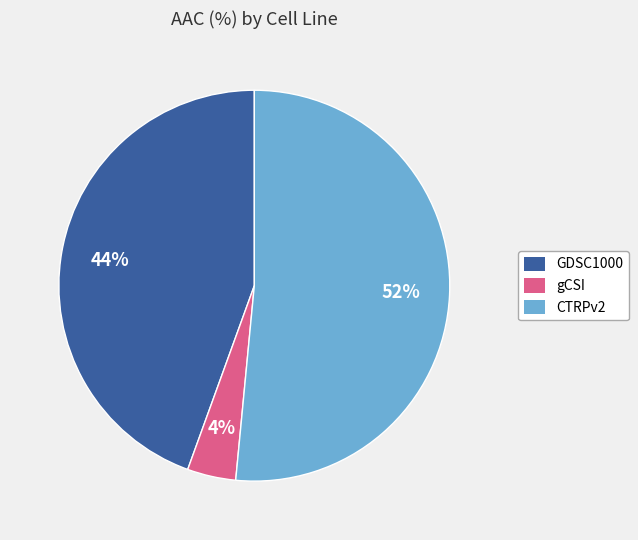

Which slice is the largest?

CTRPv2